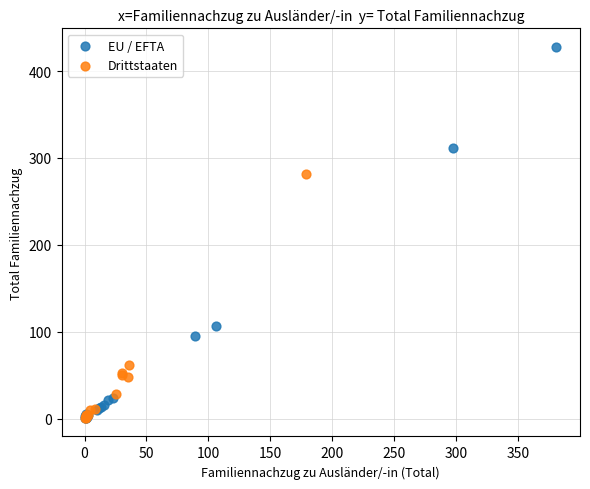

Which series reaches the maximum Y coordinate?

EU / EFTA